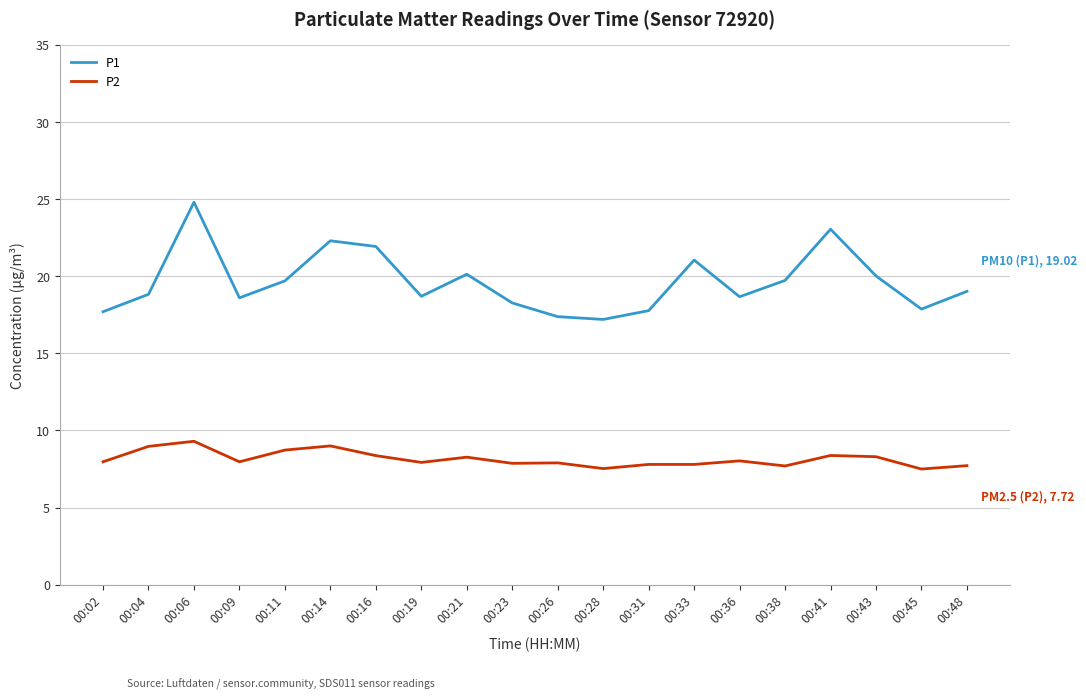

What is the sum of all P1 values?

392.7